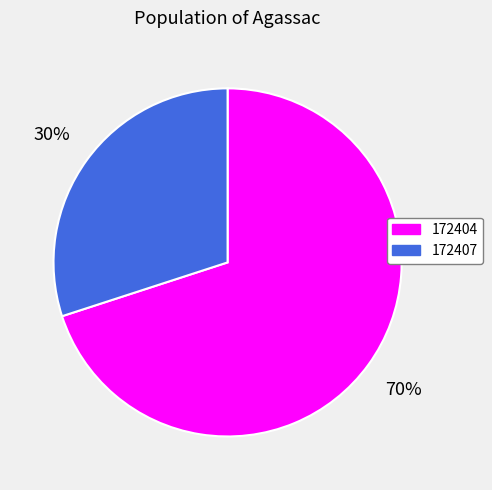

How many segments does this pie chart have?

2